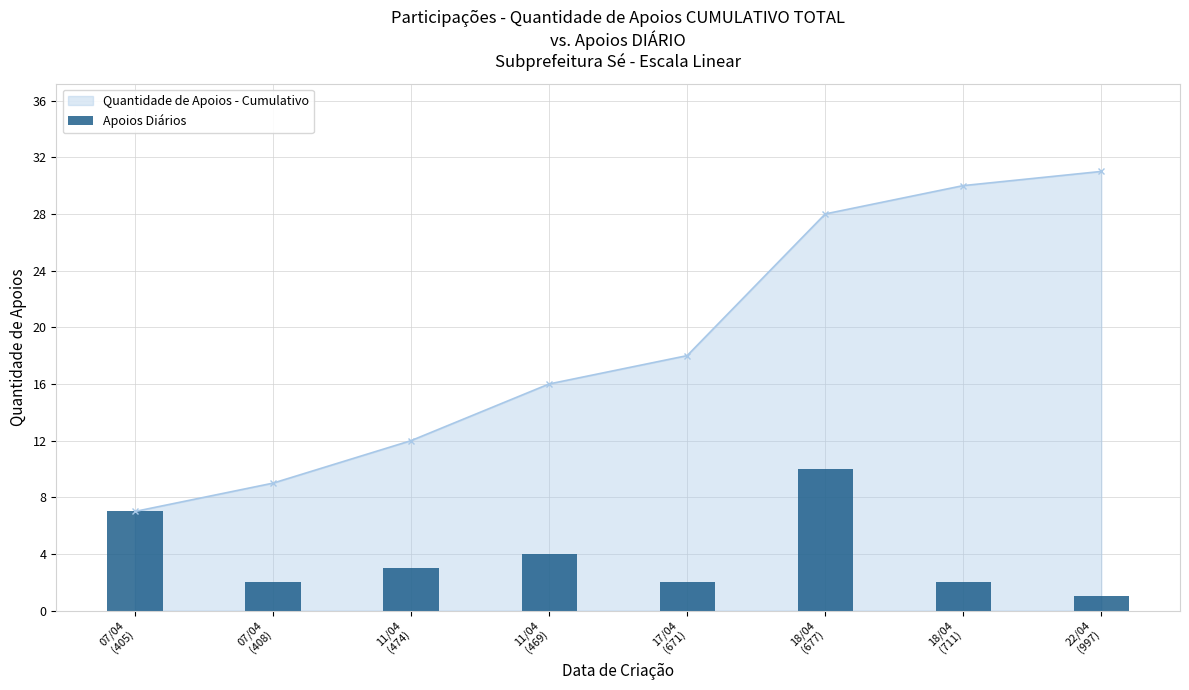

Which has a higher value, 07/04
(405) or 22/04
(997)?

07/04
(405)